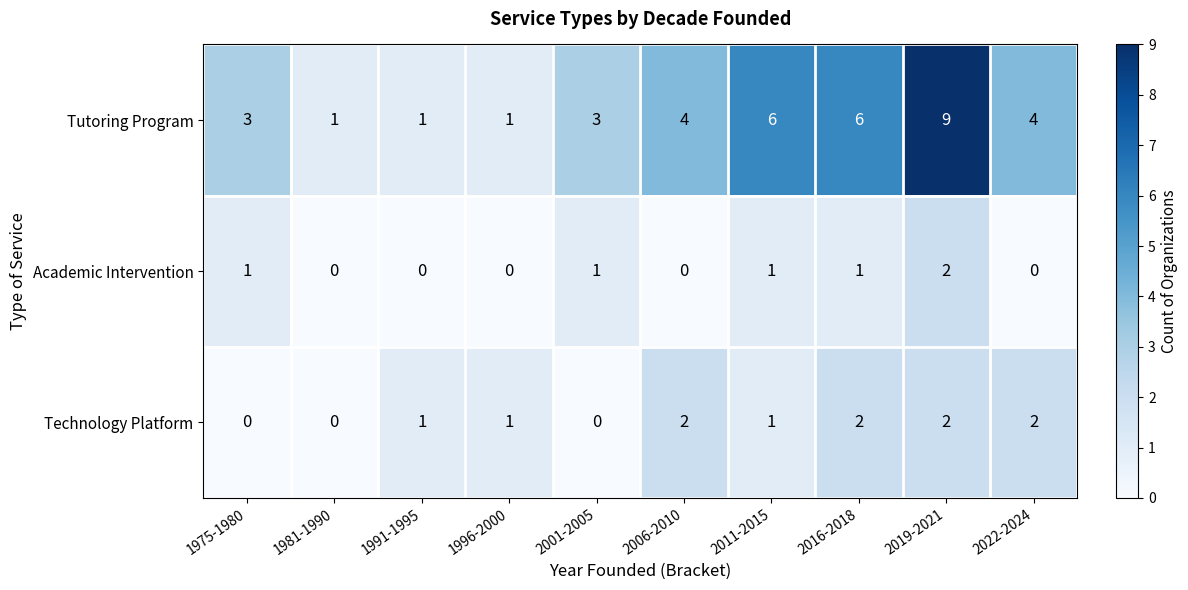

How many categories are shown in the chart?

10